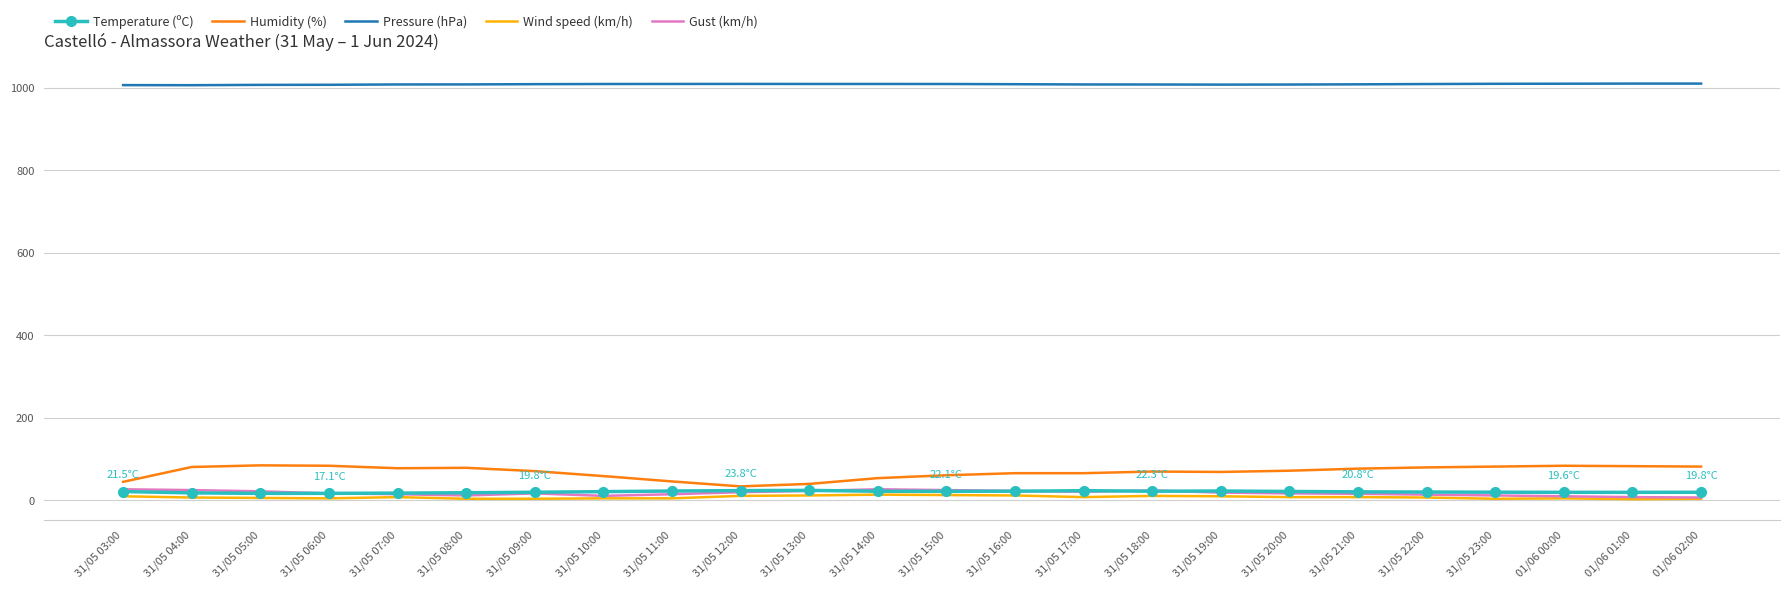

What are all the series names shown in the legend?

Temperature (ºC), Humidity (%), Pressure (hPa), Wind speed (km/h), Gust (km/h)